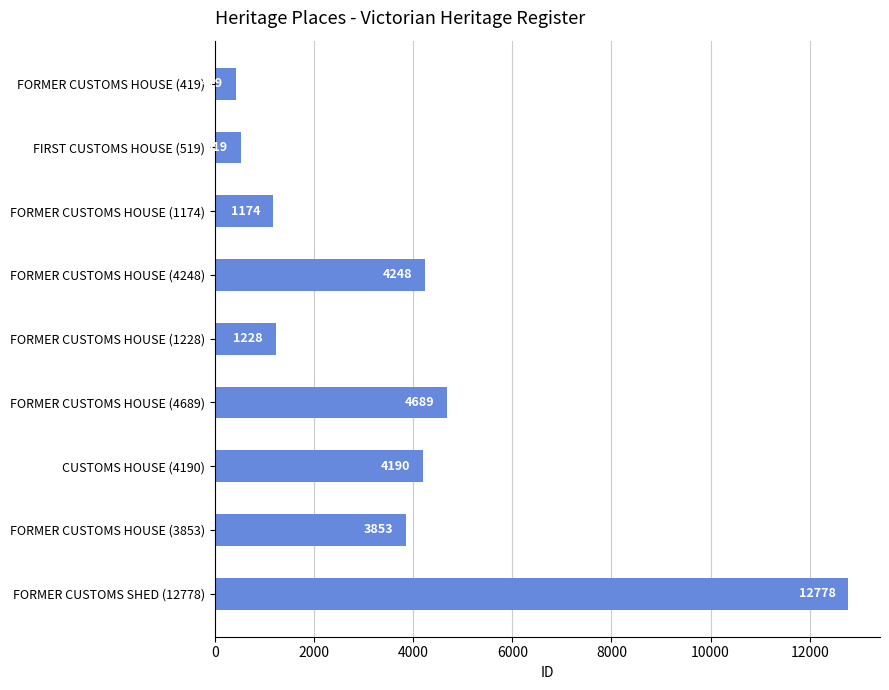

Reading top to bottom, transcribe all the data shown in this chart.

419	519	1174	4248	1228	4689	4190	3853	12778